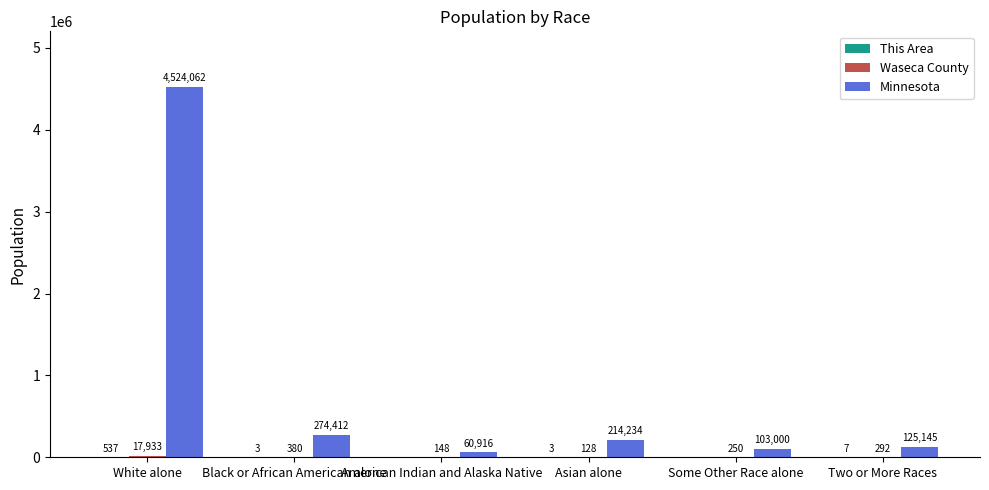

What is the sum of all Minnesota values?

5301769